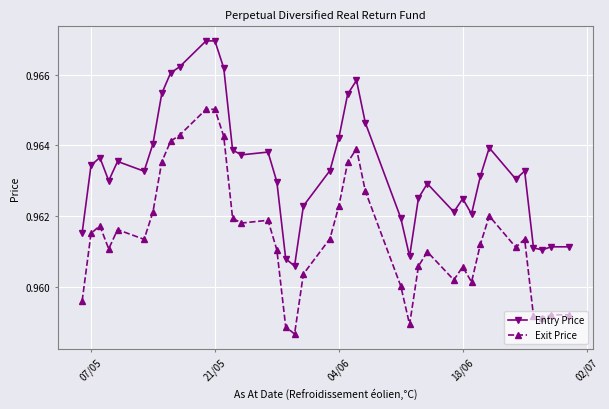

Which series has the largest range (max minus min)?

Entry Price